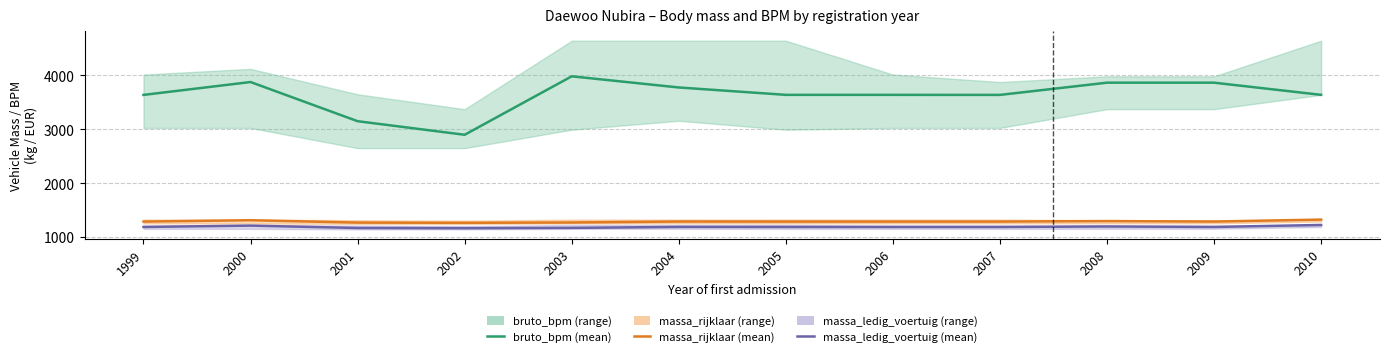

Is this an area chart (filled region under the line)?

No